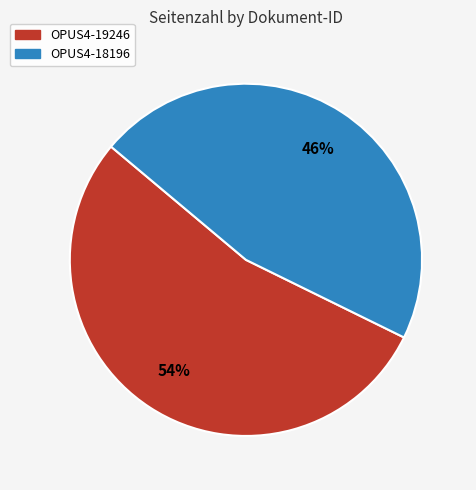

Do OPUS4-18196 and OPUS4-19246 together represent more than half of the pie?

Yes